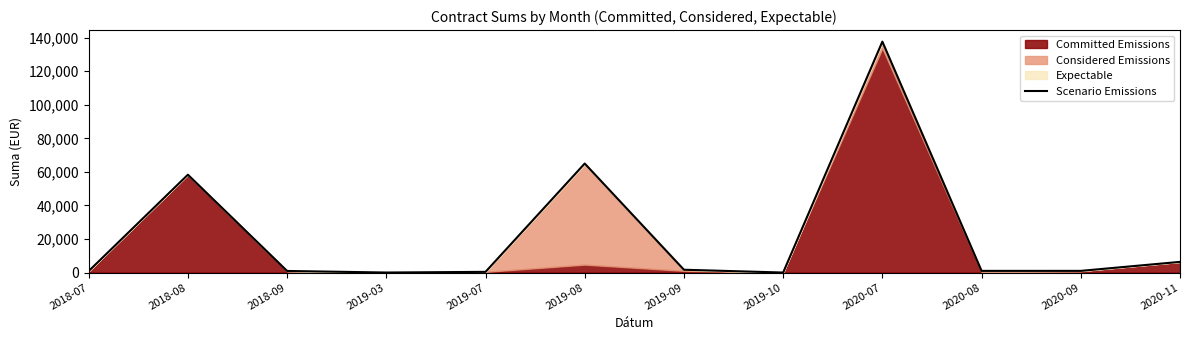

What is the label of the 9th point from the left?

2020-07